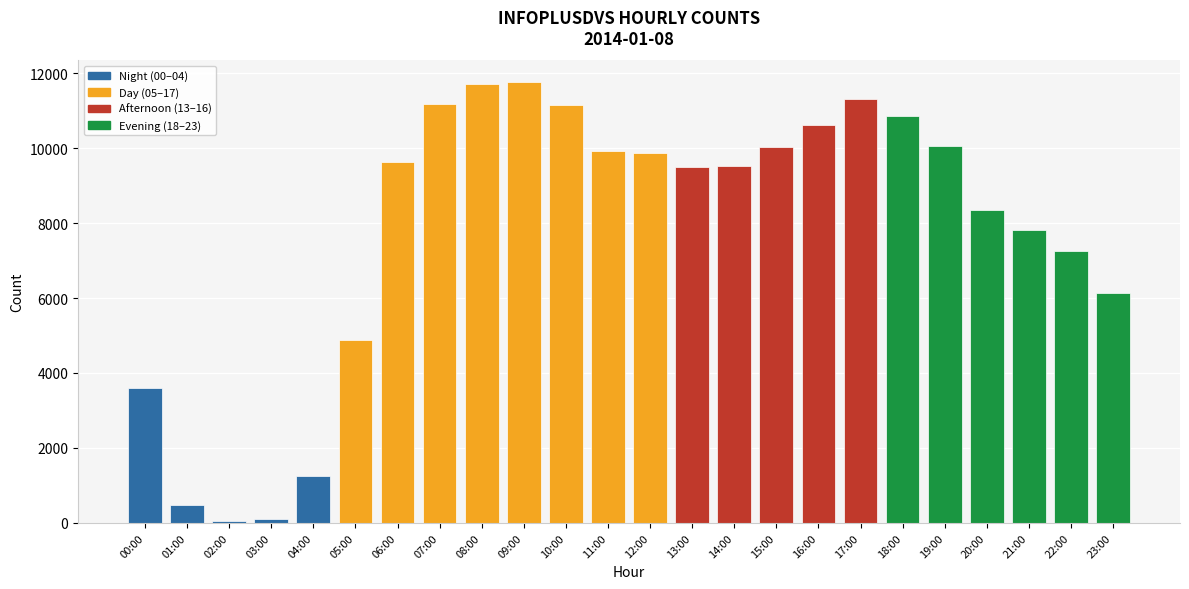

Are the bars horizontal?

No